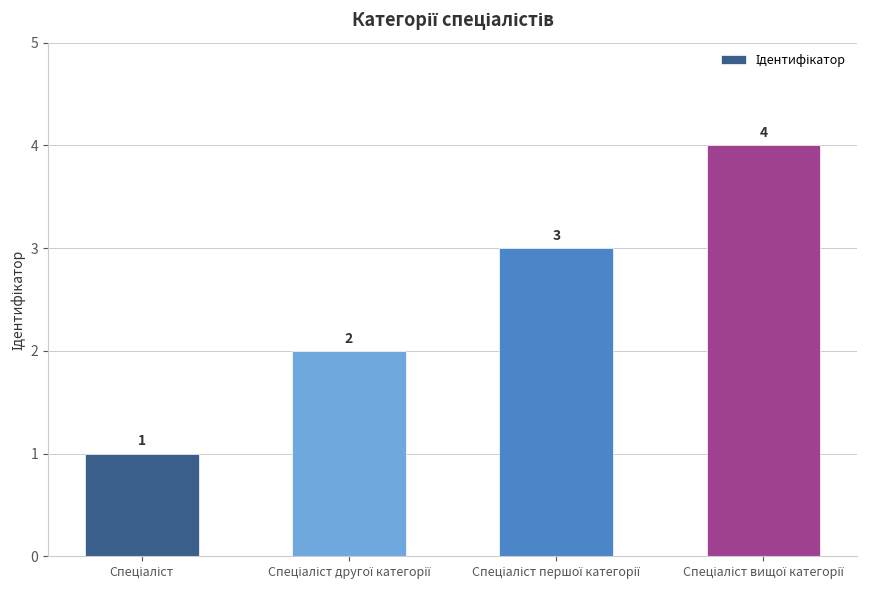

What is the difference between the maximum and minimum values?

3